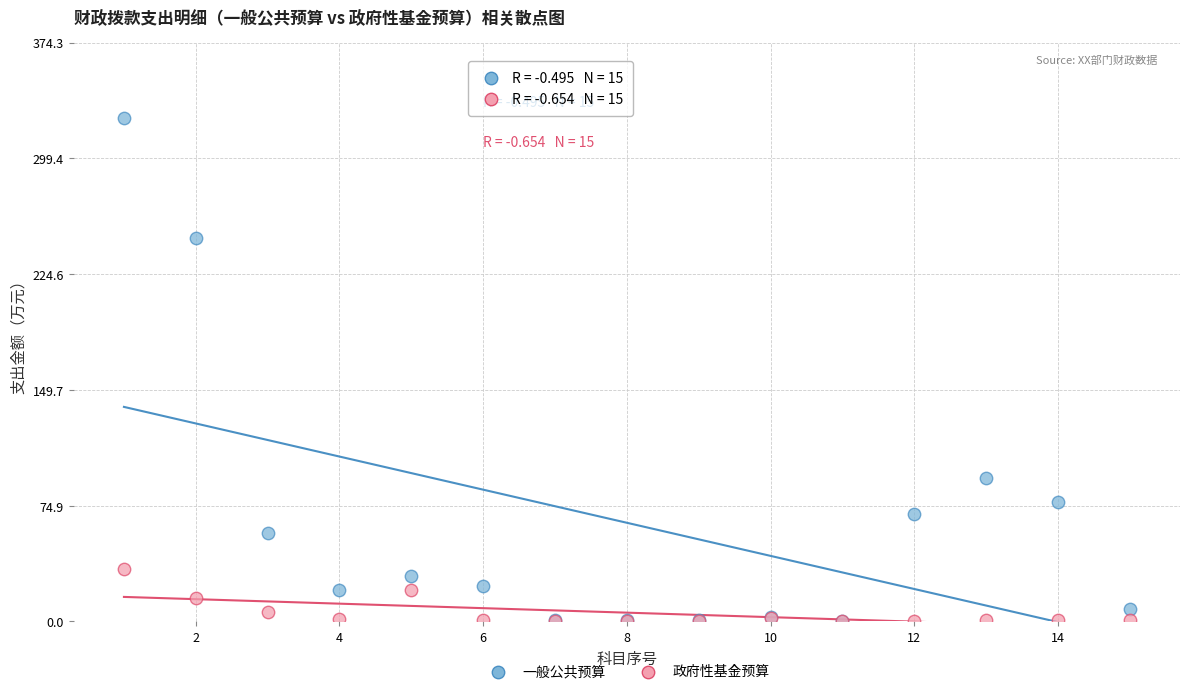

Across all series, what Y value is closest to 162?

93.0